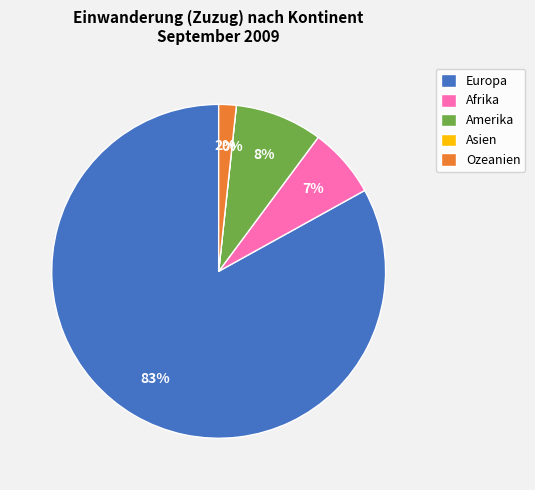

To the nearest percent, what is the difference between the Asien and Europa slice percentages?

83%